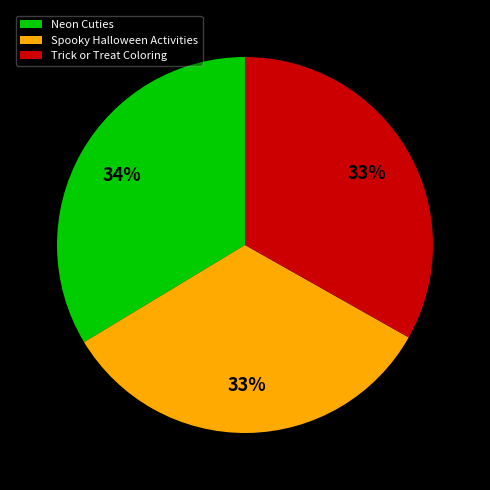

True or false: Trick or Treat Coloring accounts for 33% of the total.

True